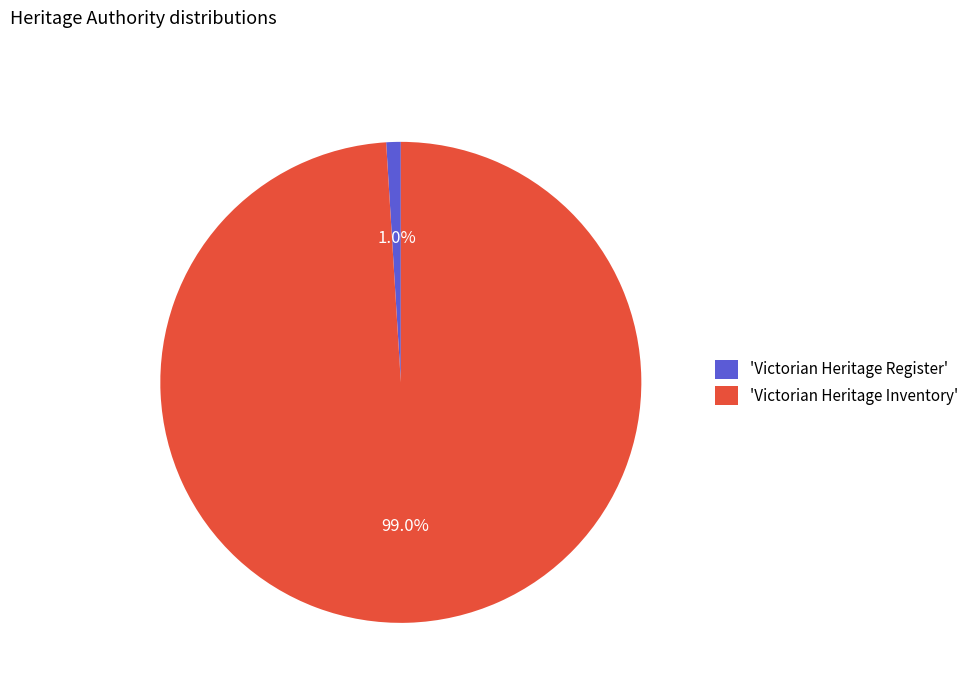

How much of the chart is everything except 'Victorian Heritage Inventory'?

1.0%